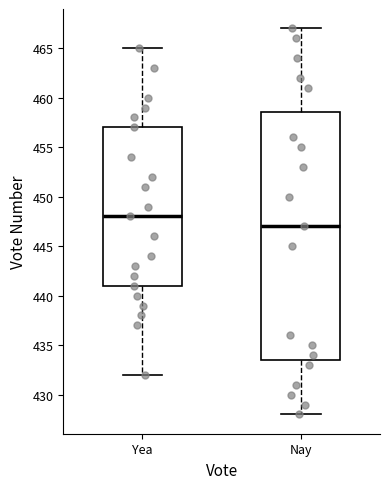

Where does the upper whisker of the box for Yea end on the y-axis? The values are not printed on the chart, so give them approximately, as read against the axis.

465.0